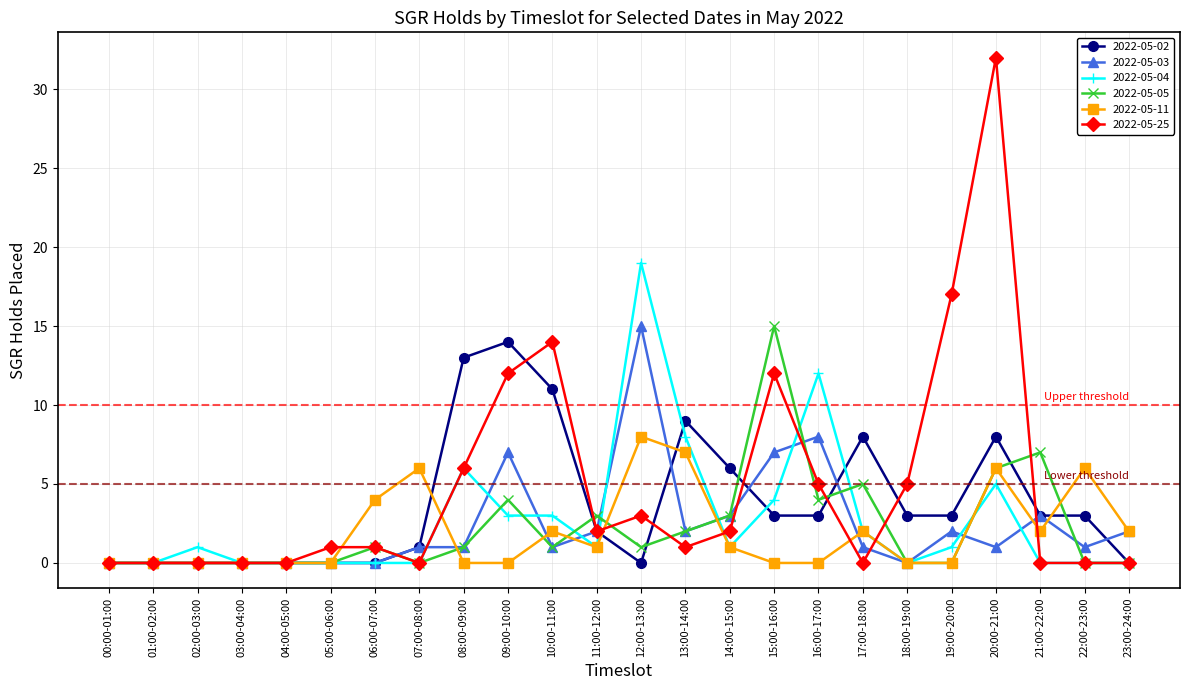

What position from the right is 12:00-13:00?

12